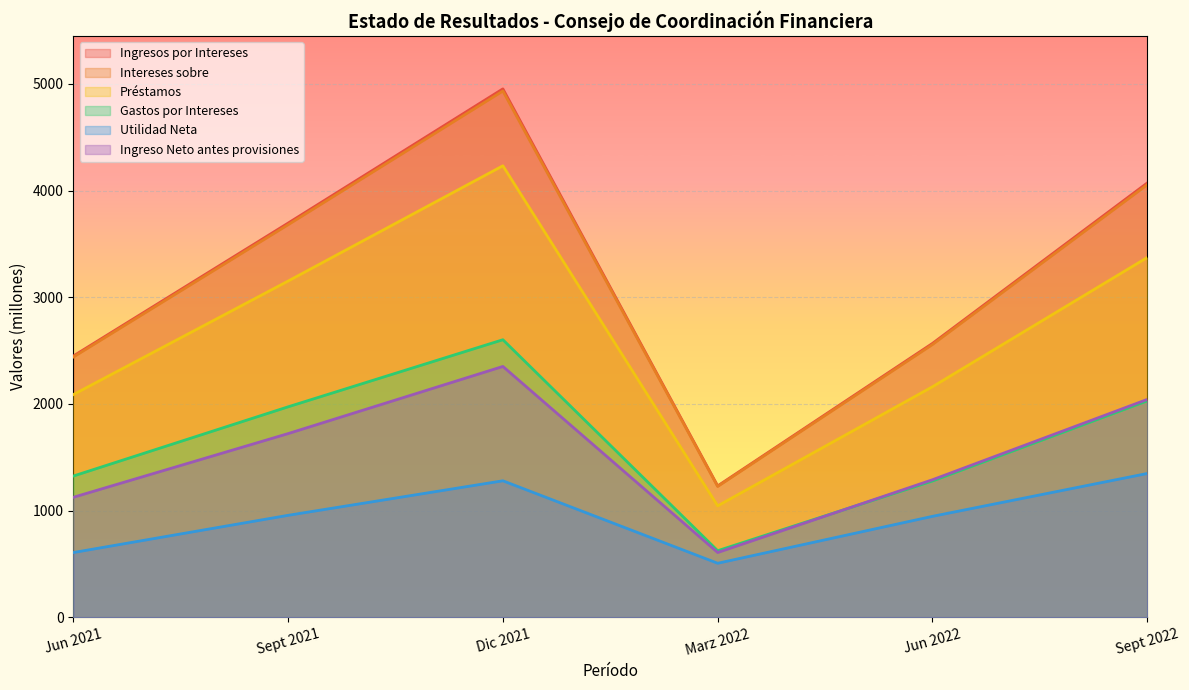

Reading left to right, extract all data points from this chart.

Ingresos por Intereses: 2449.3	3695.4	4954.0	1231.9	2567.7	4072.1
Intereses sobre: 2440.0	3680.4	4934.0	1227.0	2557.6	4055.8
Préstamos: 2087.8	3152.2	4232.9	1045.0	2161.5	3373.3
Gastos por Intereses: 1324.2	1973.2	2602.2	624.3	1278.1	2029.3
Utilidad Neta: 607.1	956.1	1279.9	506.7	946.7	1348.3
Ingreso Neto antes provisiones: 1125.1	1722.2	2351.8	607.5	1289.7	2042.8